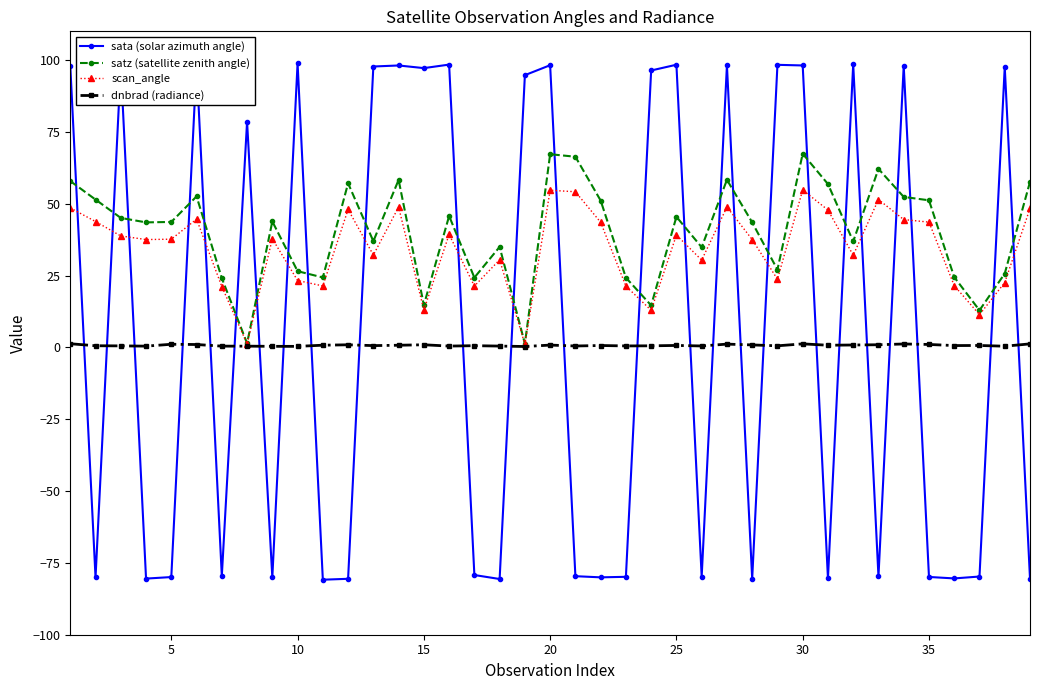

What is the minimum value shown in the chart?

-80.9